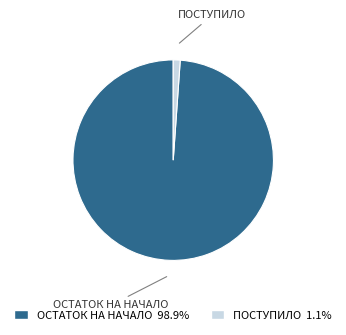

Rank the categories by value from lowest to highest.

ПОСТУПИЛО, ОСТАТОК НА НАЧАЛО